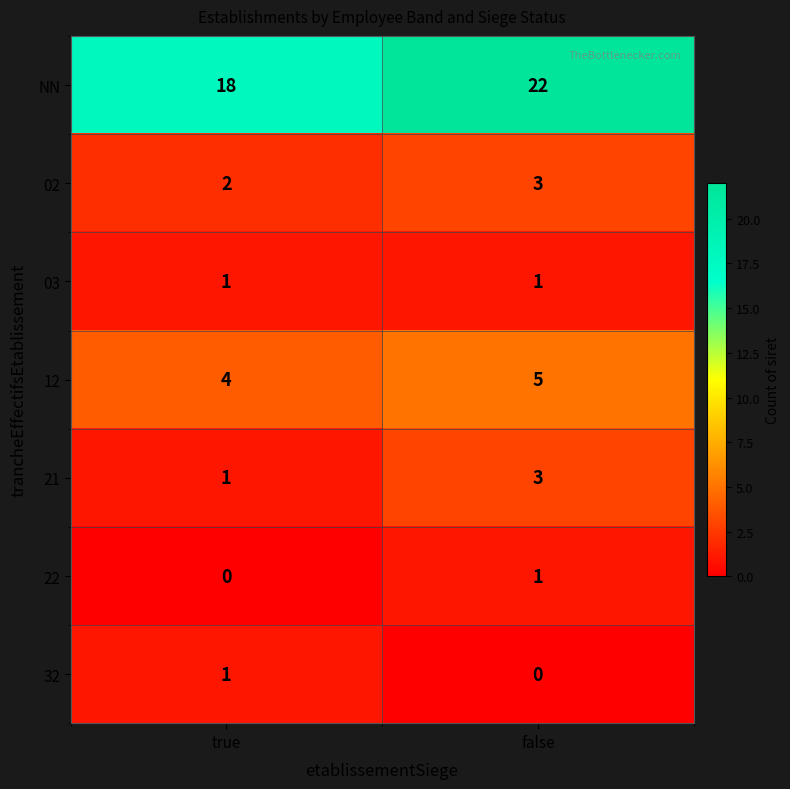

Which category has the lowest value in the 22 series?

true